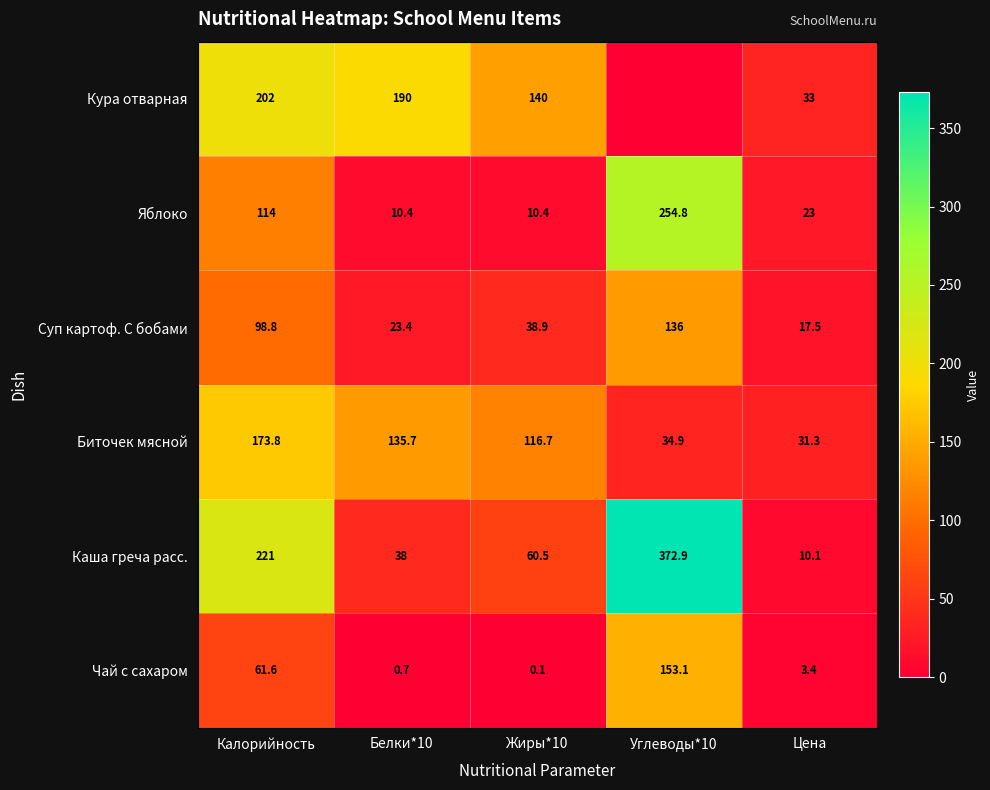

Rank the categories by Каша греча расс. value from lowest to highest.

Цена, Белки*10, Жиры*10, Калорийность, Углеводы*10